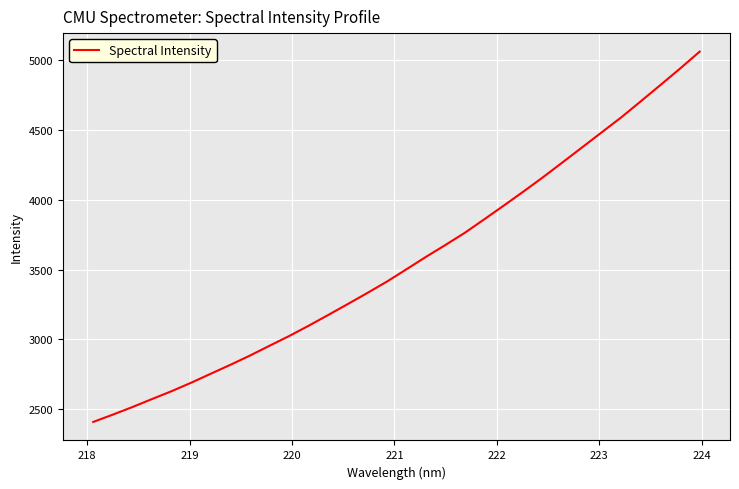

What is the difference between the second highest and second lowest values?

2475.5